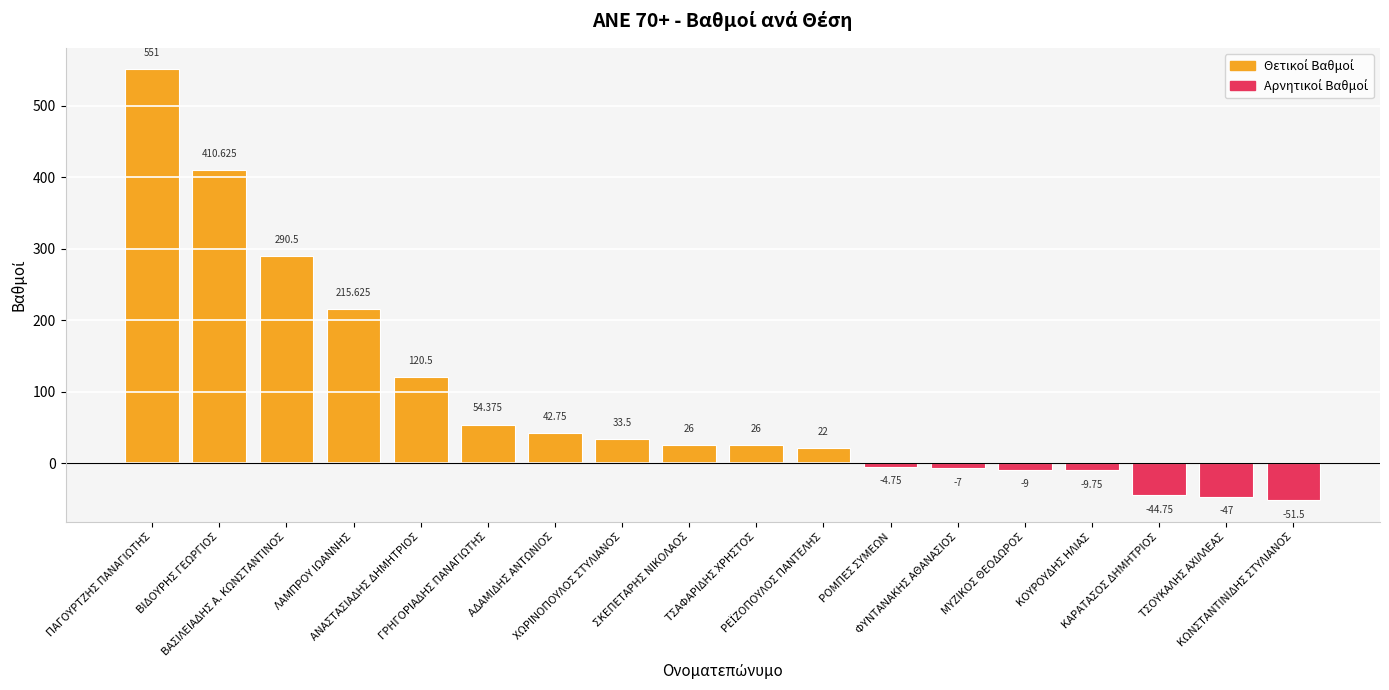

How many values are below 26?

8